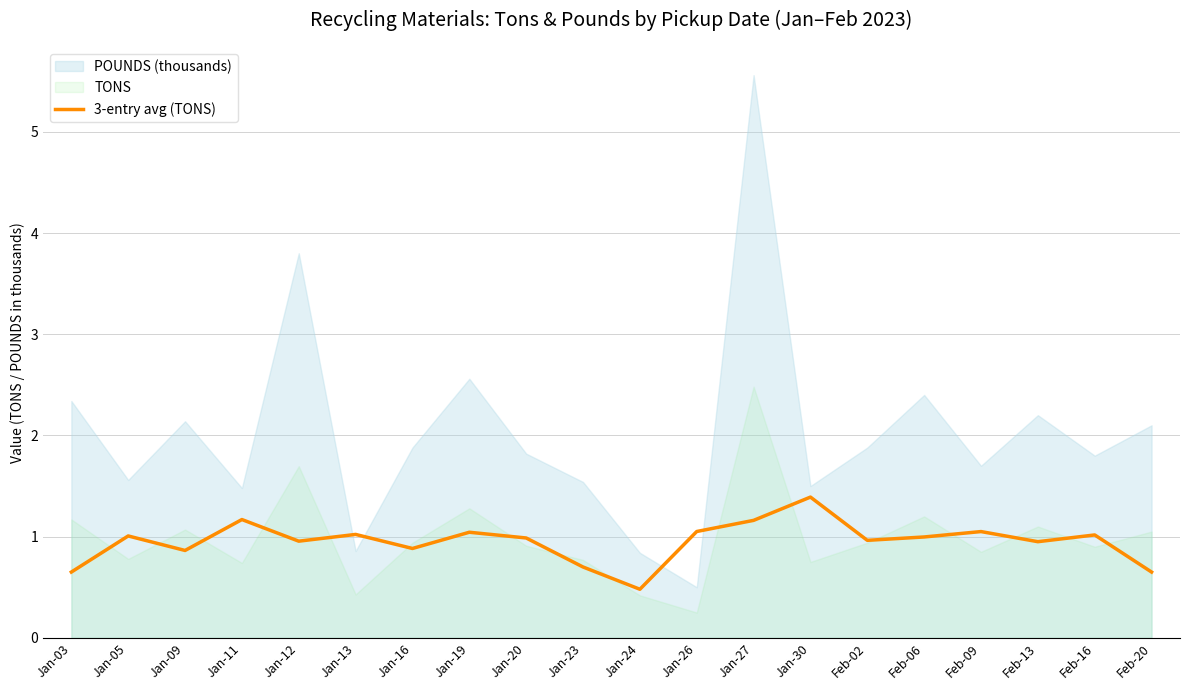

At which label is the value closest to 0?

Jan-24